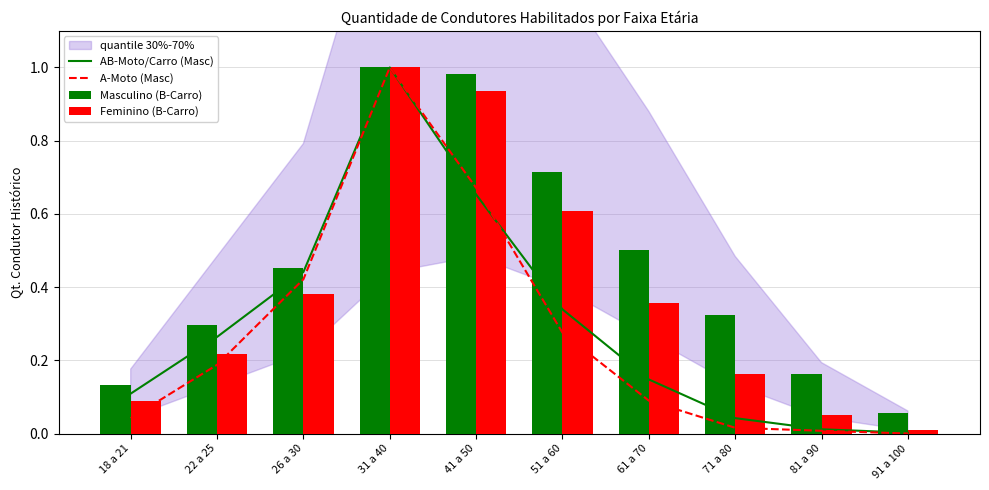

Between 51 a 60 and 71 a 80, which is larger?

51 a 60